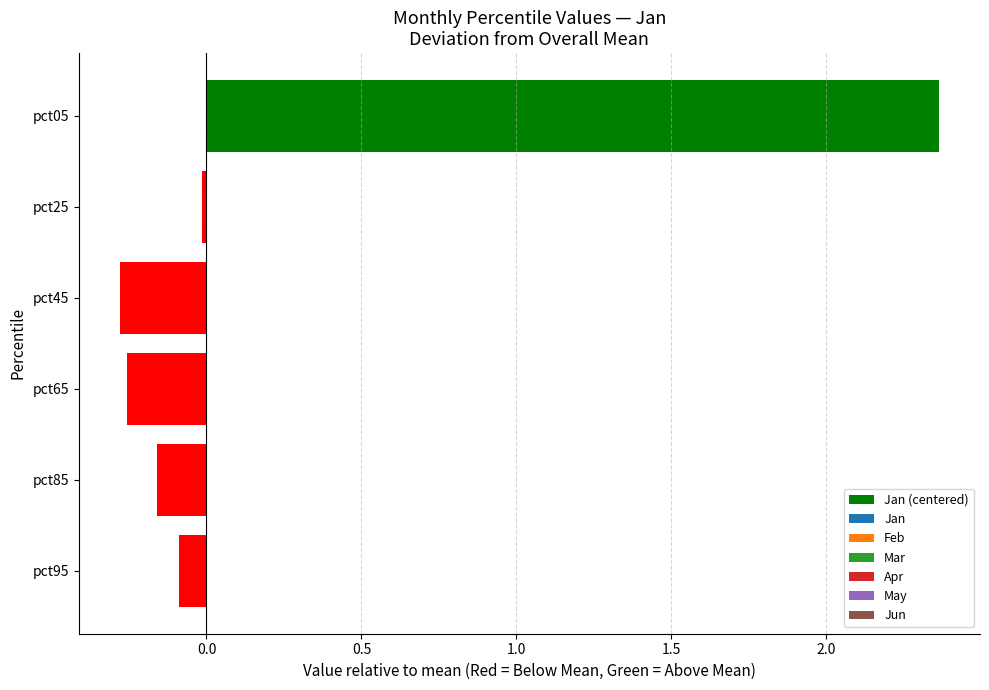

What is the change in value from pct65 to pct95?

+0.2